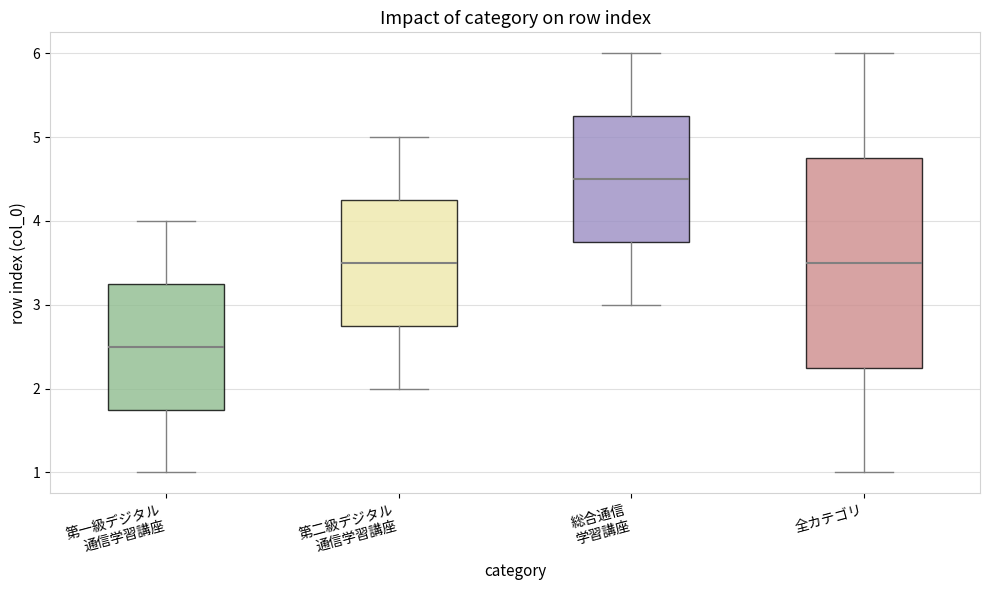

Which box has the lowest median line?

第一級デジタル 通信学習講座